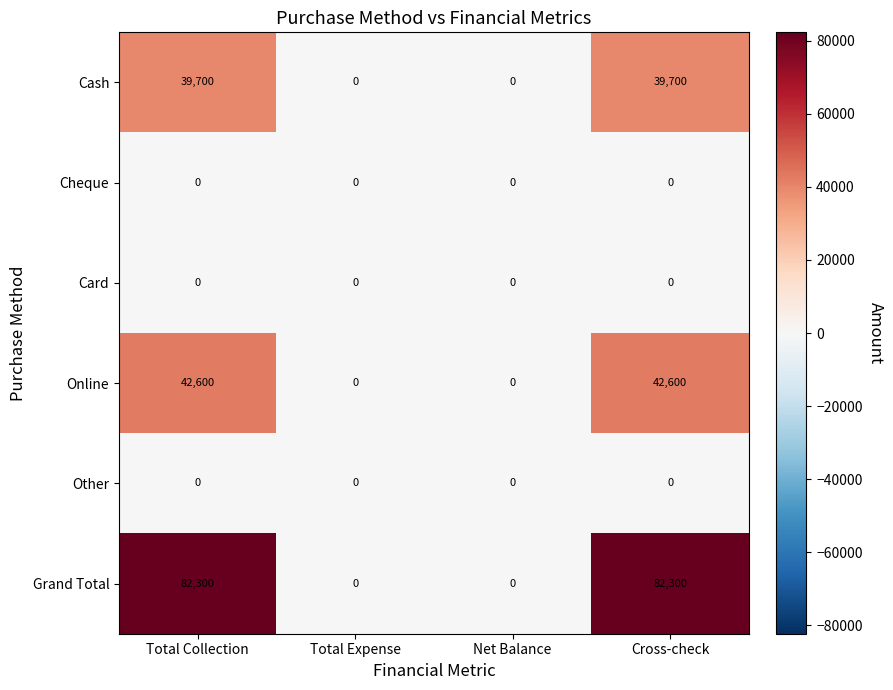

What is the sum of all Cash values?

79400